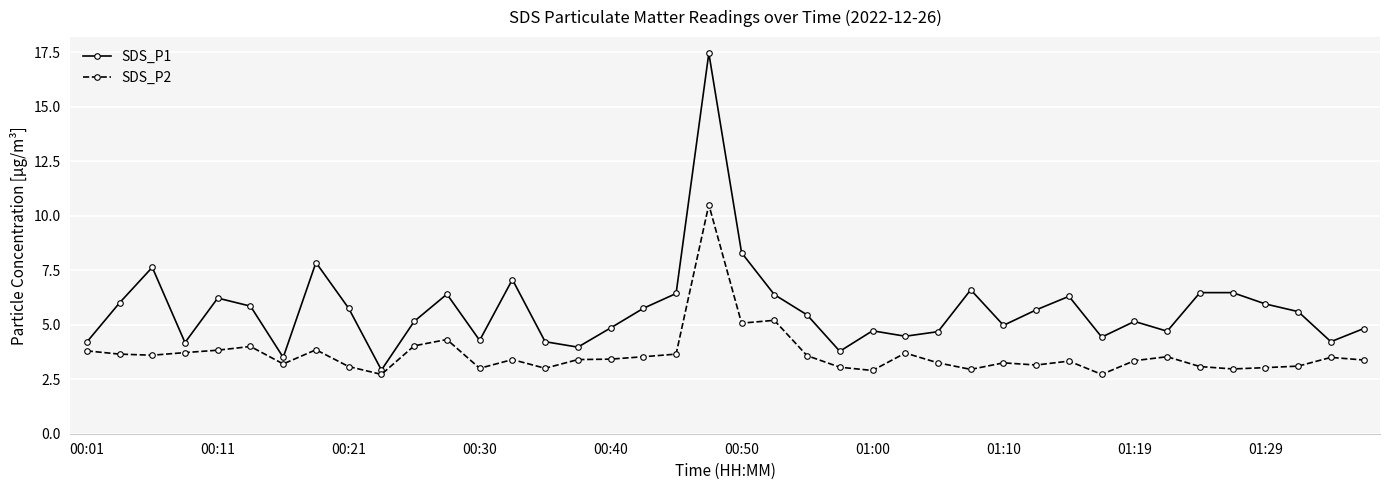

True or false: SDS_P1 has more than 2 interior local peaks.

True